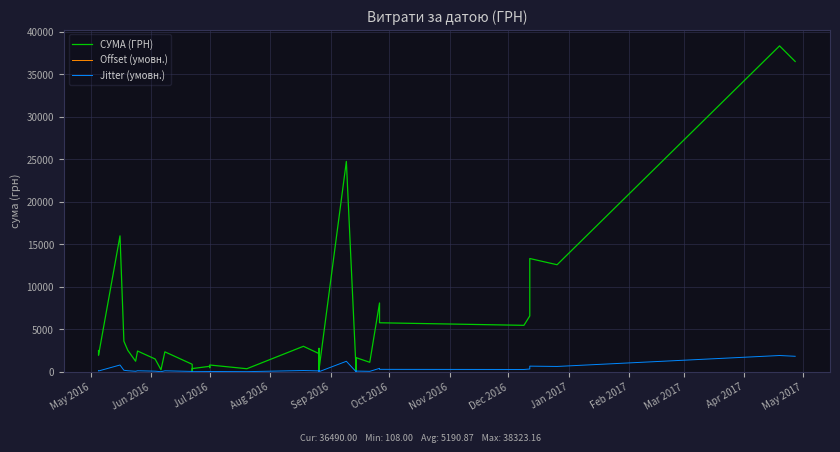

Which series has the largest total across all categories?

СУМА (ГРН)